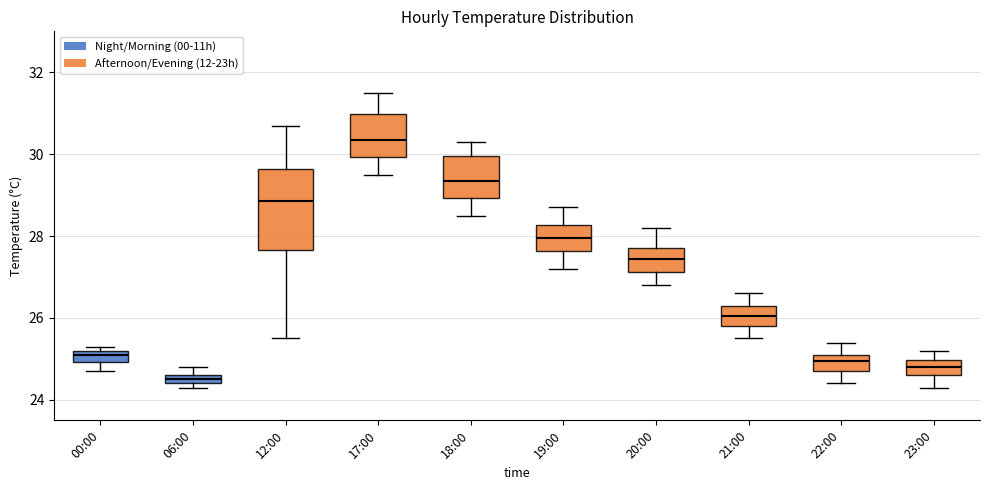

Where is the upper edge of the box for 23:00 on the y-axis? The values are not printed on the chart, so give them approximately, as read against the axis.

25.0